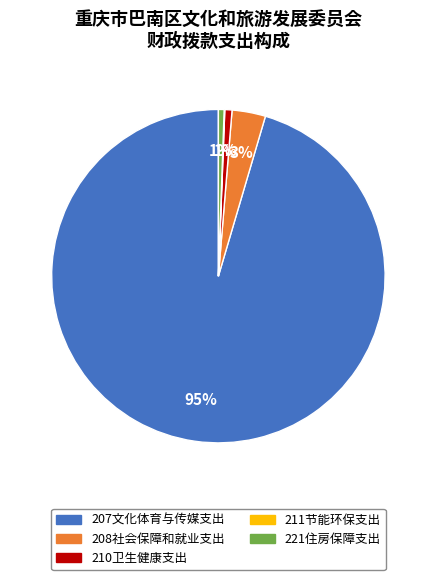

Is there any slice that represents more than half of the pie?

Yes